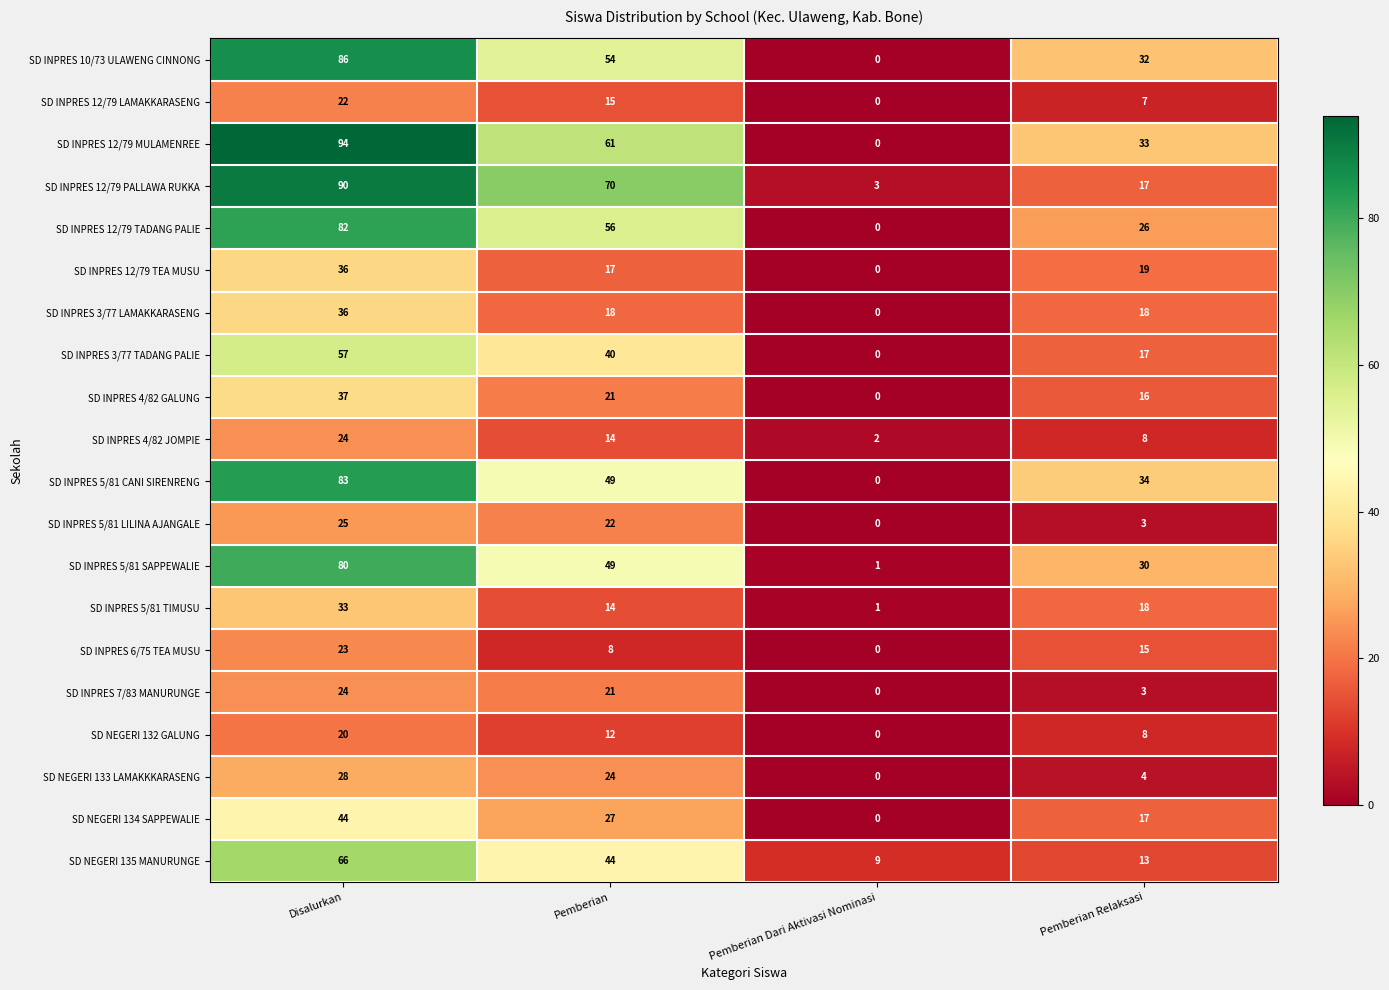

What is the difference between the highest and lowest values at Pemberian?

62